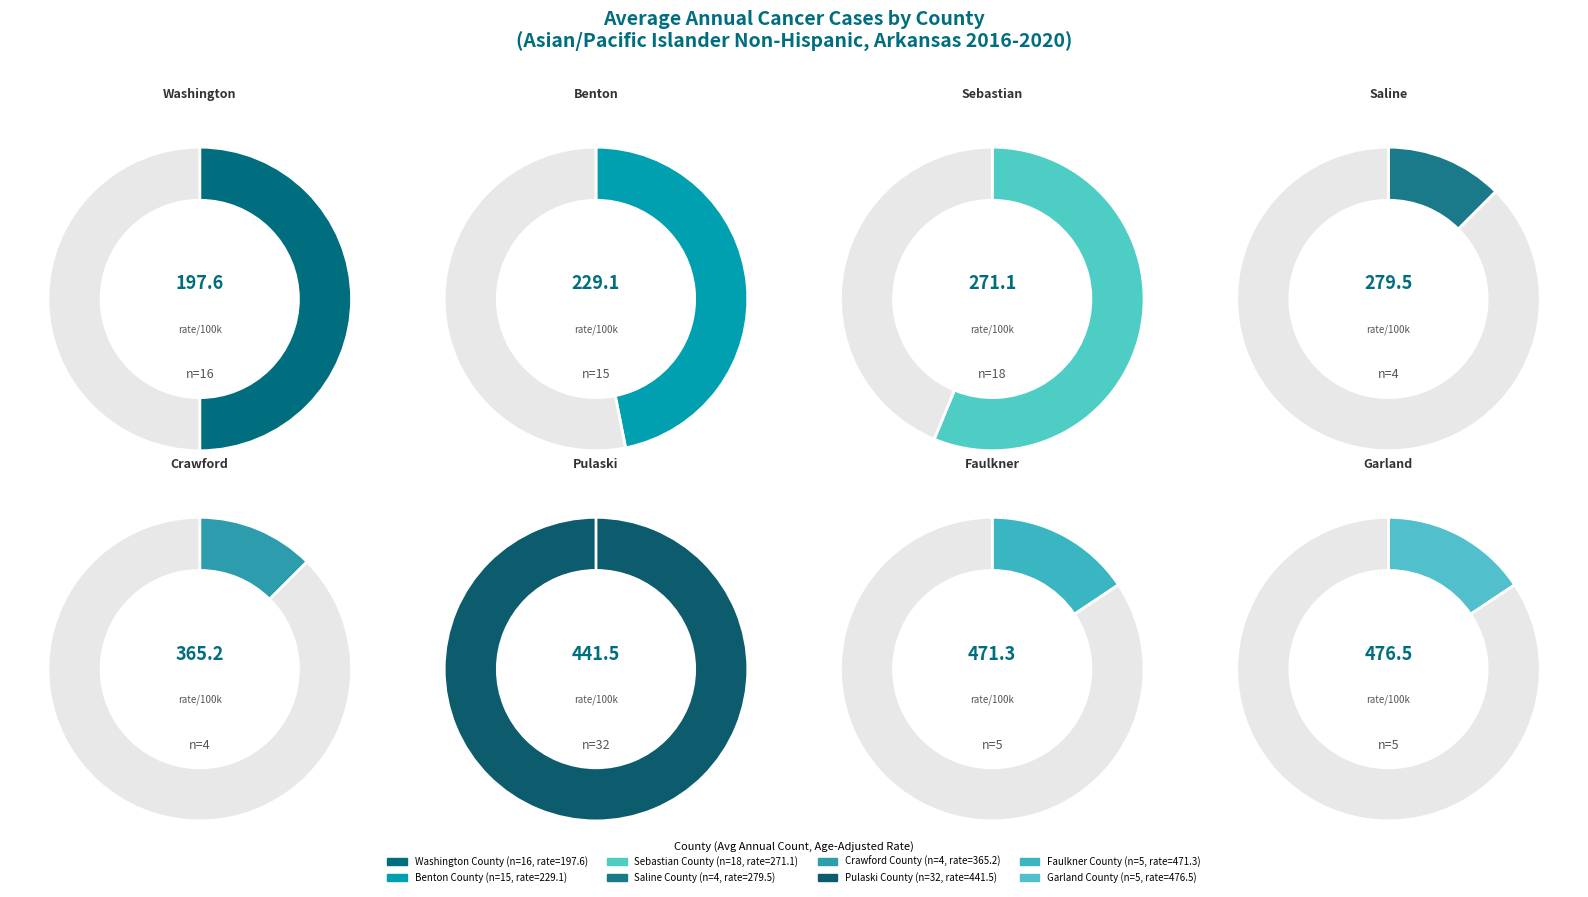

Do Garland County and Crawford County together represent more than half of the pie?

No